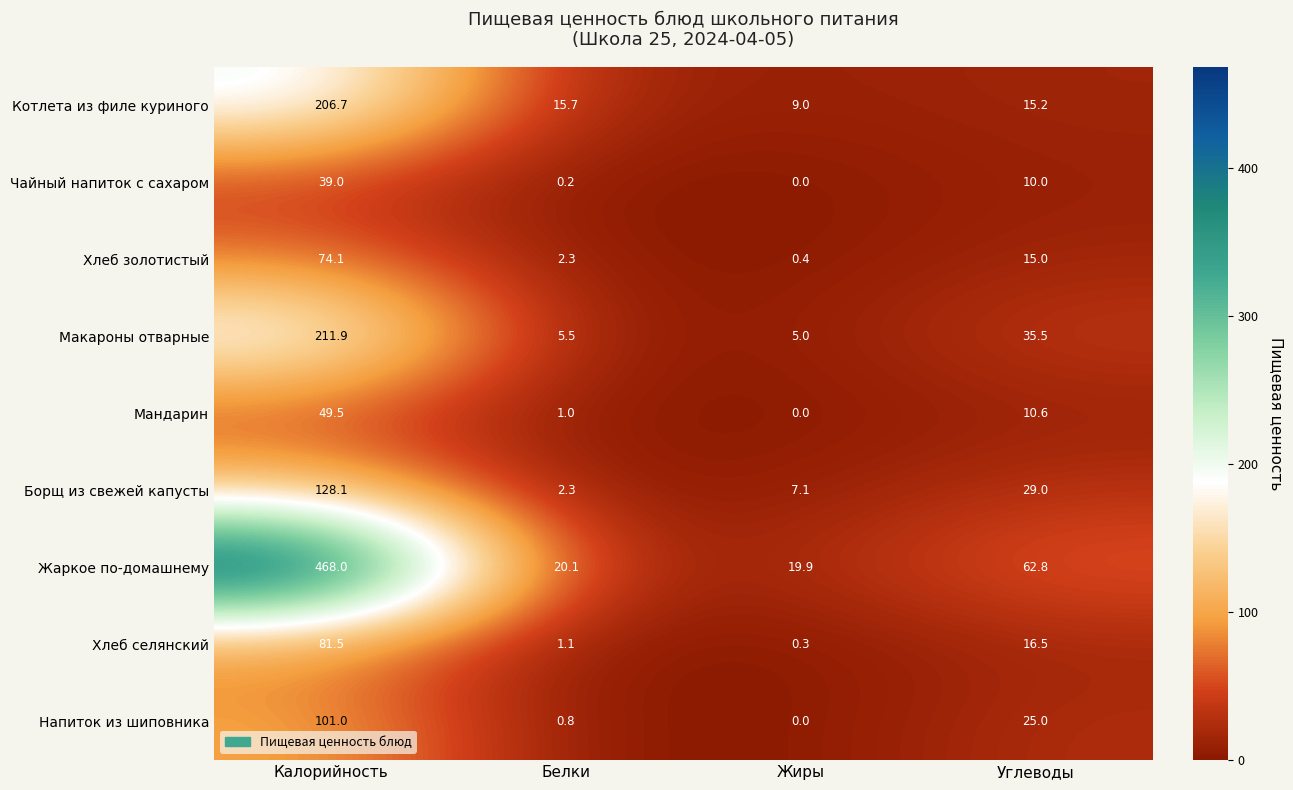

Which series changed the most between Белки and Жиры?

Котлета из филе куриного